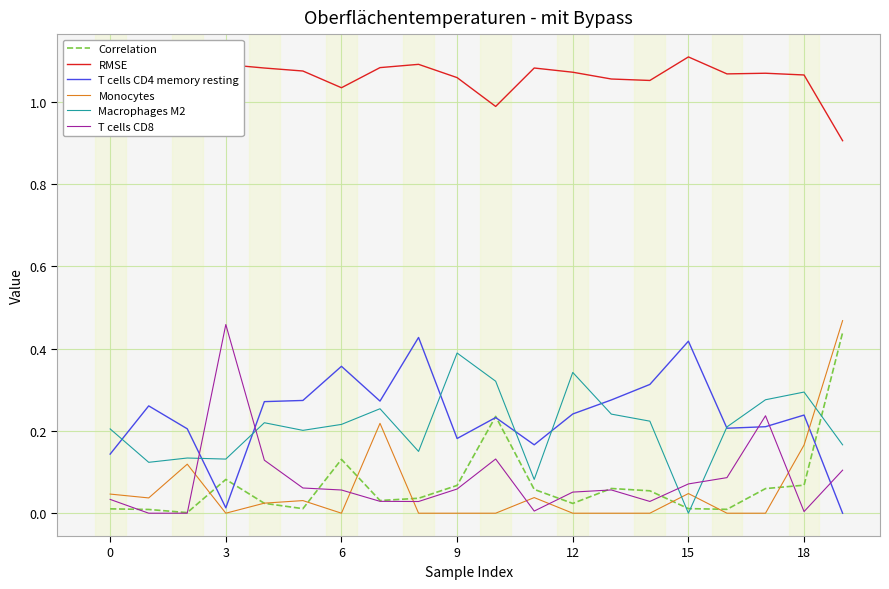

True or false: RMSE and T cells CD8 cross at least once.

False